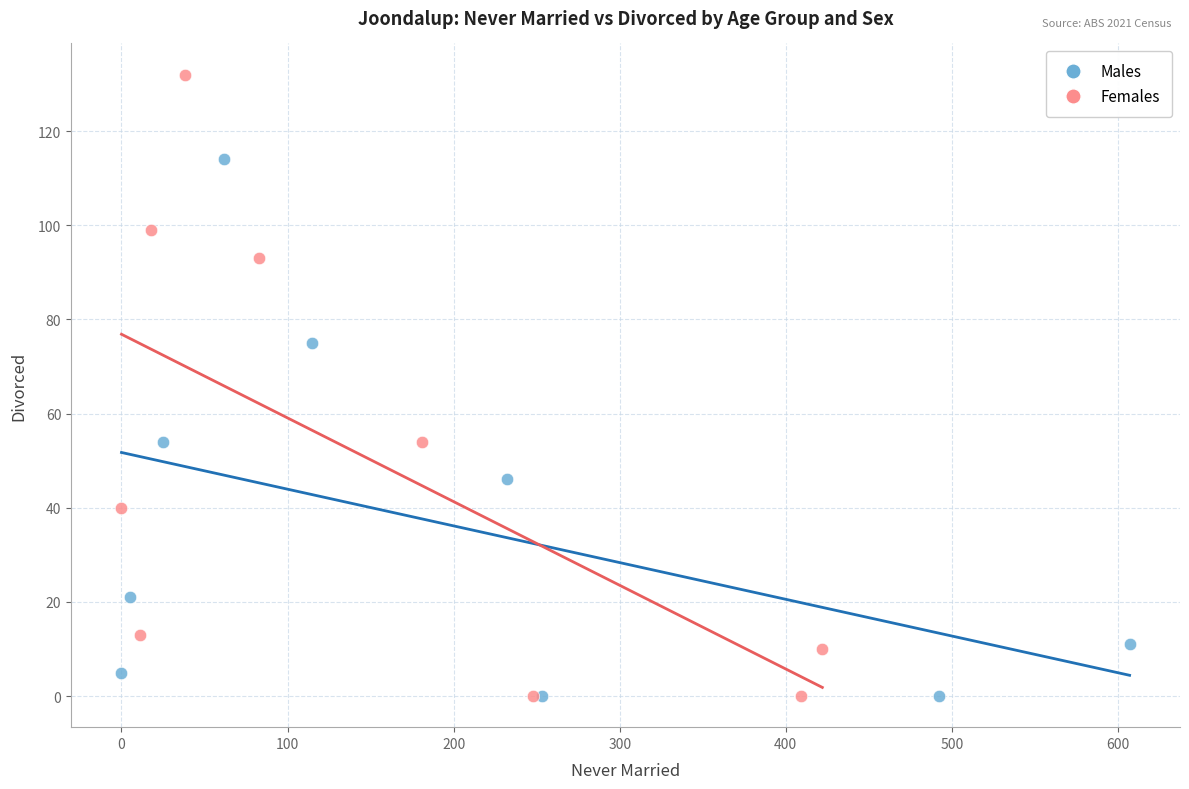

Which series reaches the maximum Y coordinate?

Females